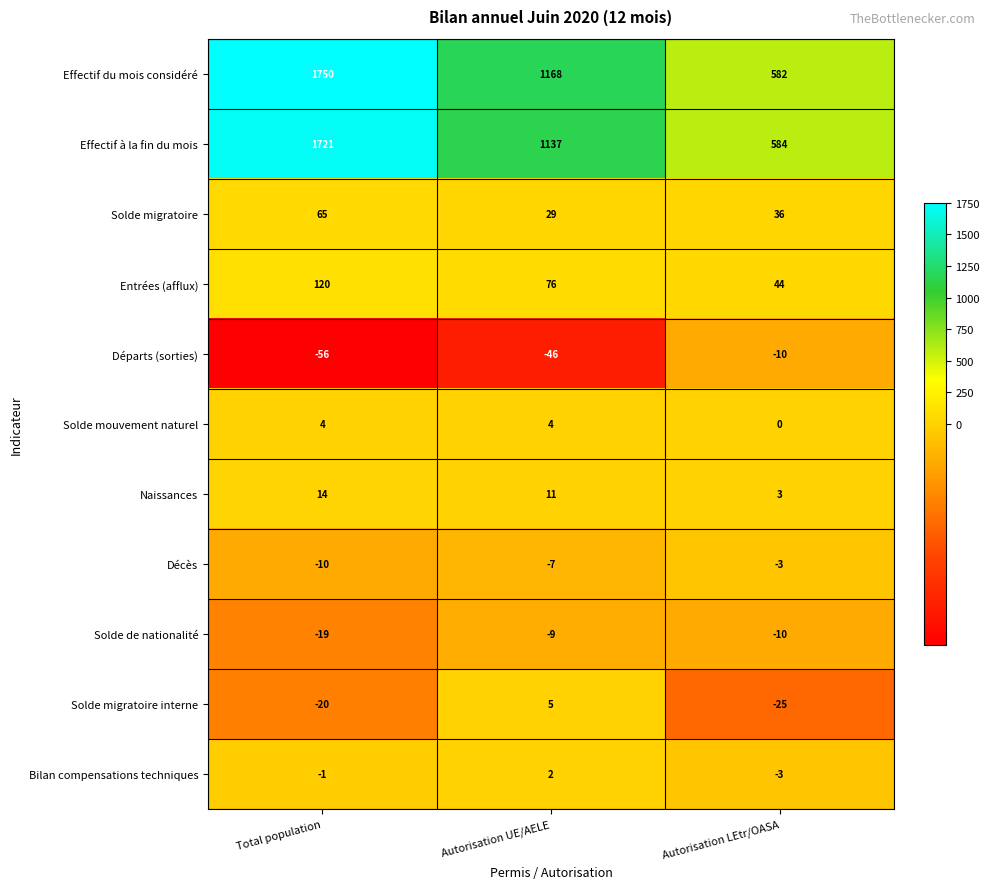

At which label is Naissances closest to 8?

Autorisation UE/AELE